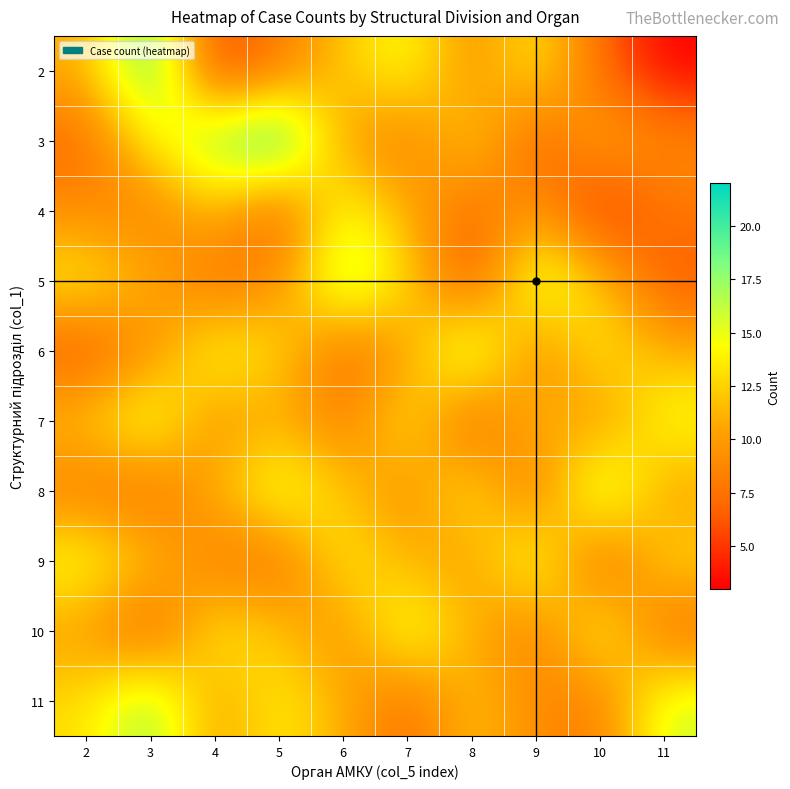

Reading left to right, list all the values displayed in this chart.

2: 2=11	3=20	4=5	5=8	6=12	7=15	8=9	9=14	10=7	11=3
3: 2=7	3=14	4=18	5=22	6=10	7=8	8=13	9=6	10=11	11=9
4: 2=9	3=8	4=12	5=6	6=15	7=11	8=7	9=10	10=4	11=8
5: 2=14	3=11	4=7	5=9	6=18	7=13	8=5	9=17	10=12	11=6
6: 2=6	3=9	4=15	5=13	6=7	7=10	8=18	9=8	10=14	11=11
7: 2=12	3=16	4=9	5=11	6=8	7=14	8=6	9=12	10=9	11=15
8: 2=8	3=7	4=11	5=16	6=12	7=9	8=14	9=7	10=18	11=10
9: 2=15	3=12	4=8	5=7	6=14	7=11	8=10	9=16	10=6	11=13
10: 2=10	3=6	4=14	5=12	6=9	7=16	8=11	9=8	10=15	11=7
11: 2=13	3=18	4=10	5=14	6=11	7=7	8=12	9=9	10=8	11=16